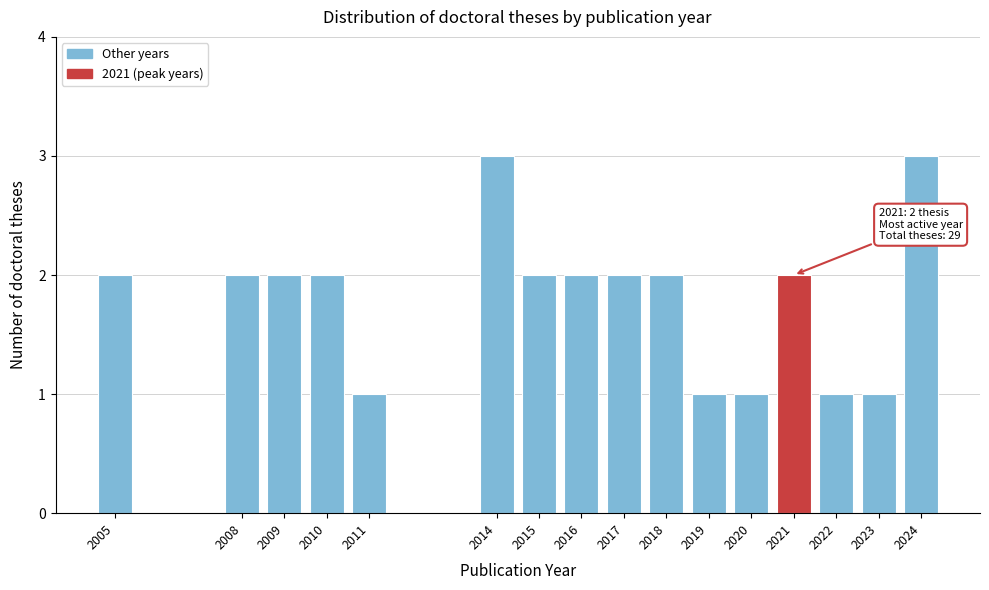

Reading left to right, list all the values displayed in this chart.

2	2	2	2	1	3	2	2	2	2	1	1	2	1	1	3